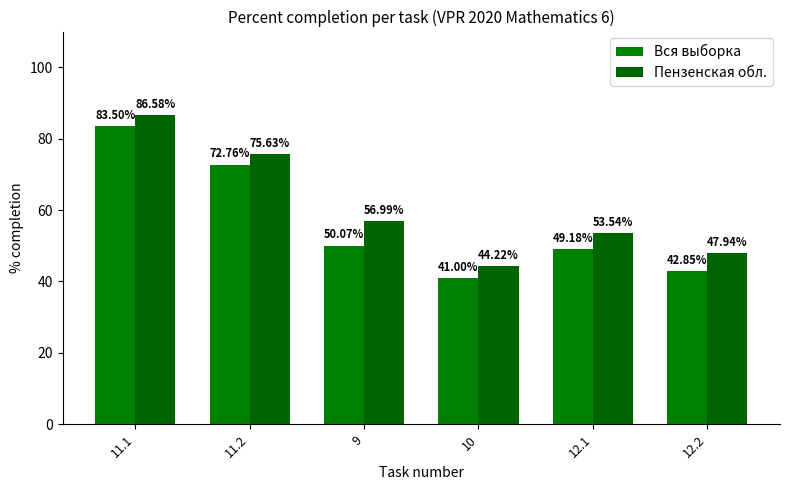

What is the maximum value shown in the chart?

86.6